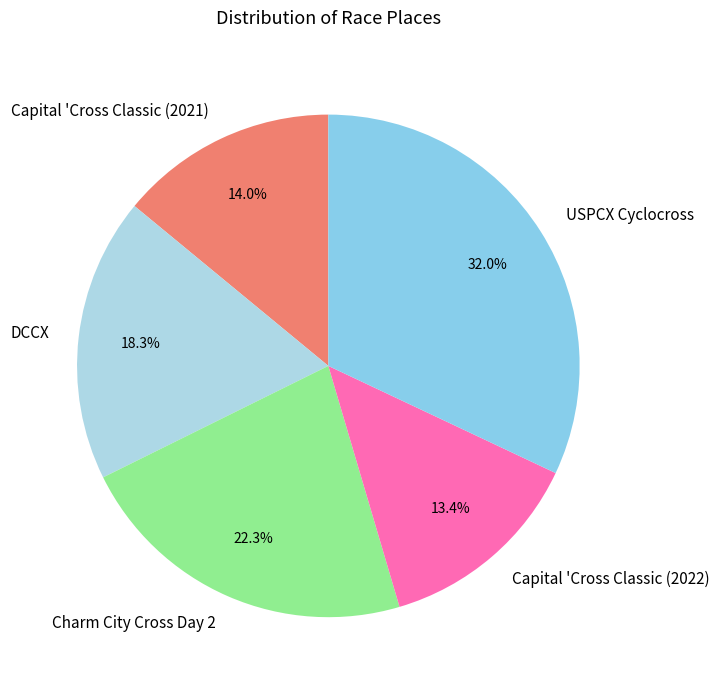

Approximately how many times larger is the value at USPCX Cyclocross compared to Capital 'Cross Classic (2022)?

2.4